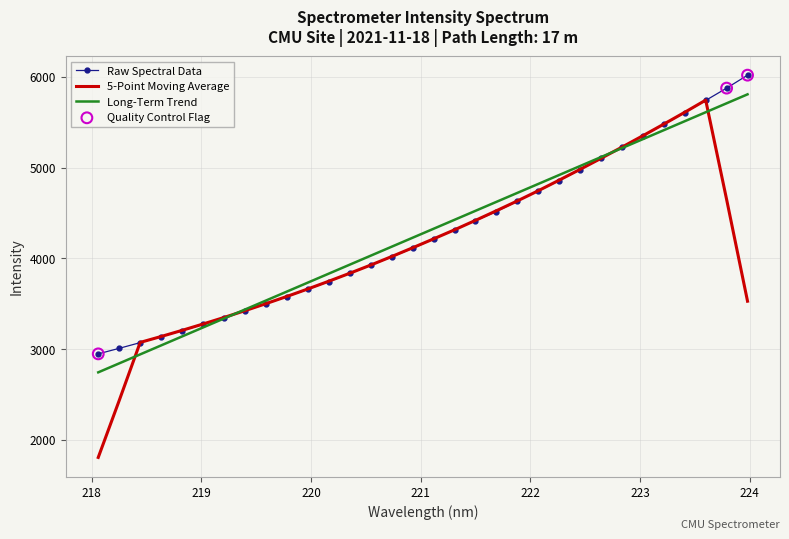

Which series has the widest spread of values?

5-Point Moving Average